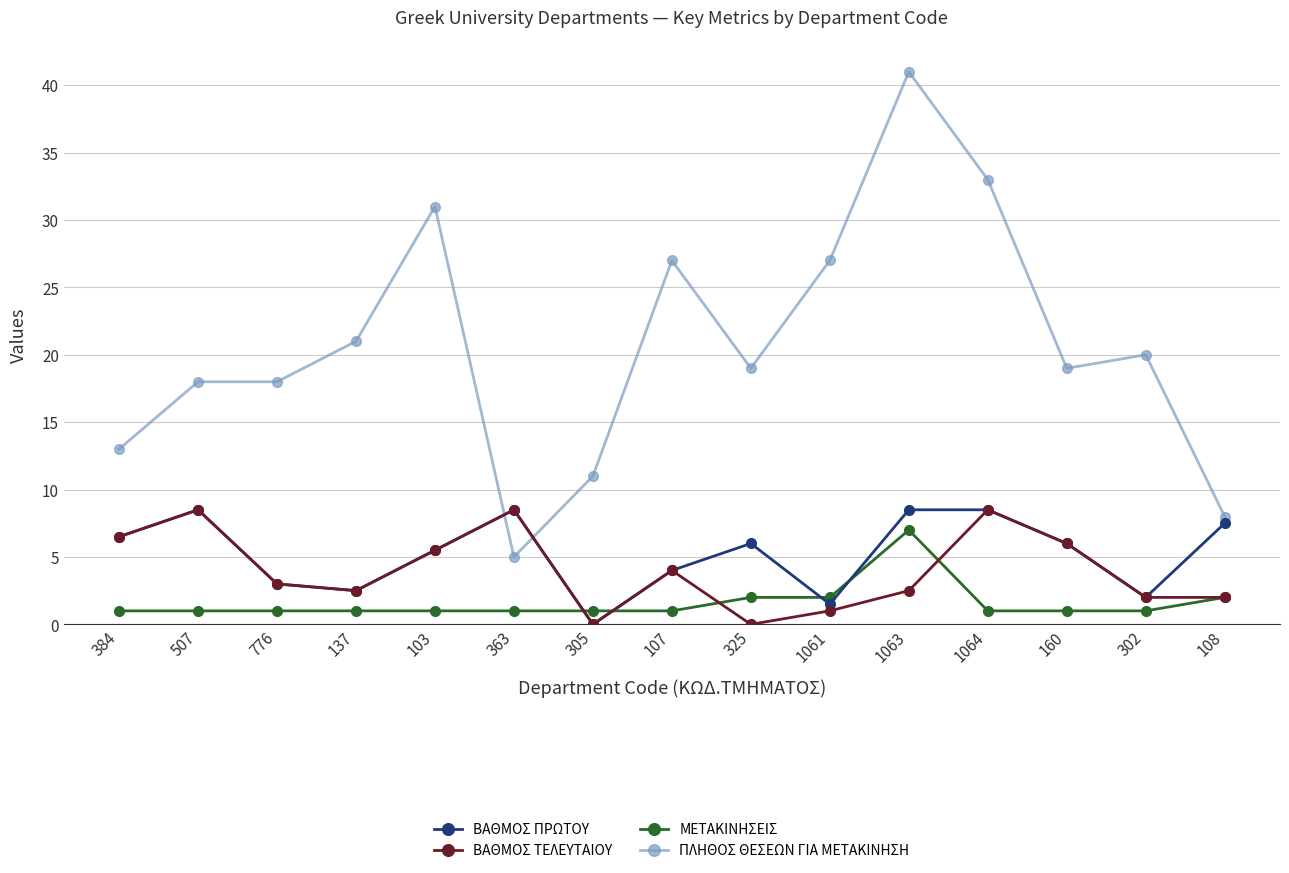

True or false: ΒΑΘΜΟΣ ΤΕΛΕΥΤΑΙΟΥ has a value of 4.4 at 507.

False